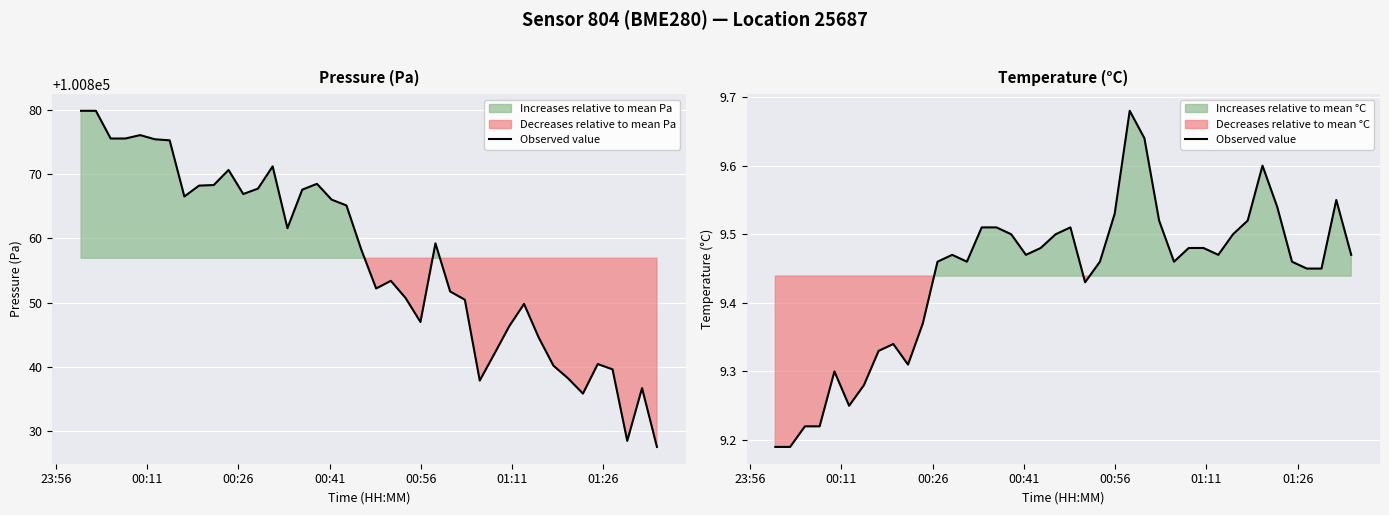

How many data points does each series have?

40